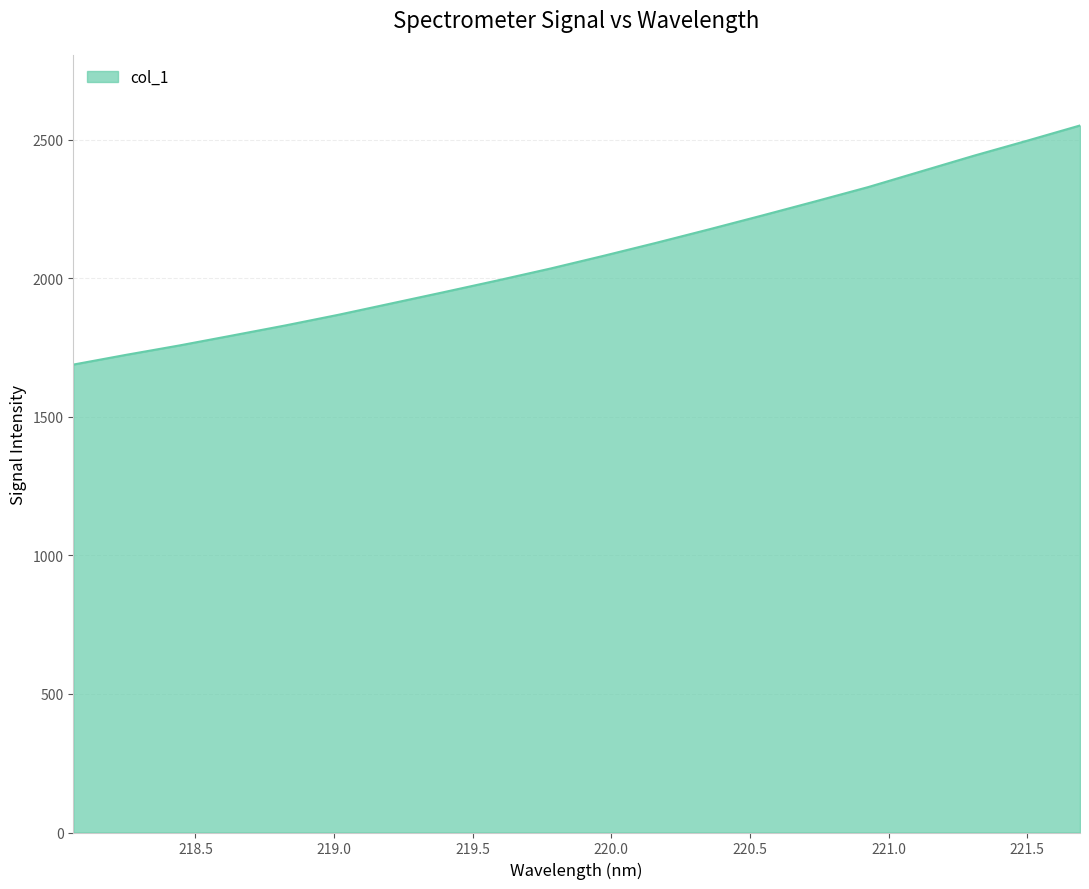

What is the maximum value shown in the chart?

2551.5